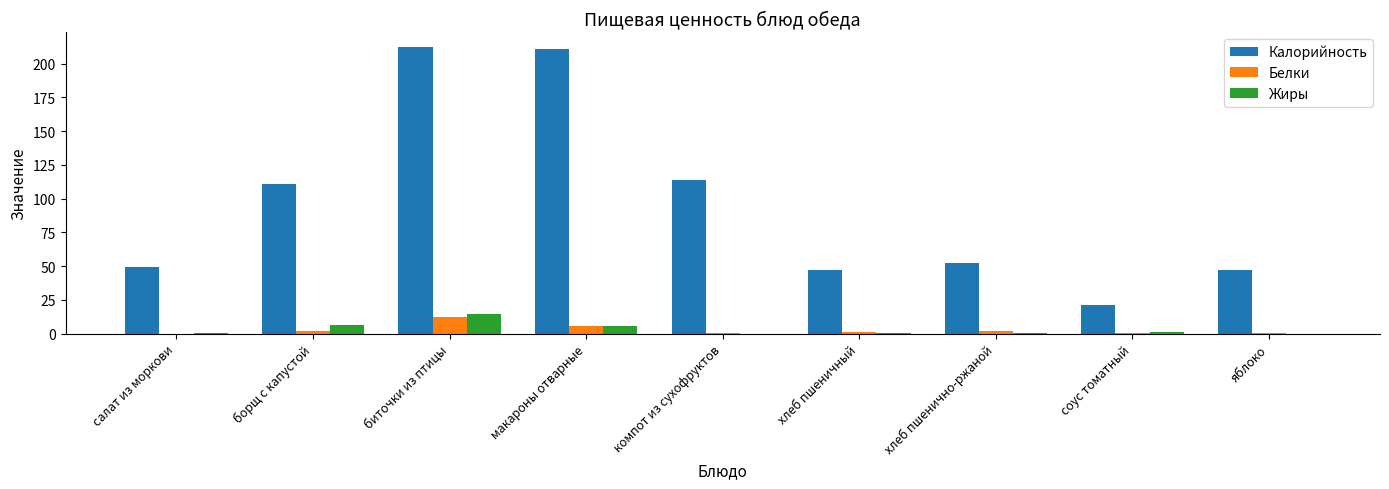

The Белки series shows 0.0 at салат из моркови. True or false?

True